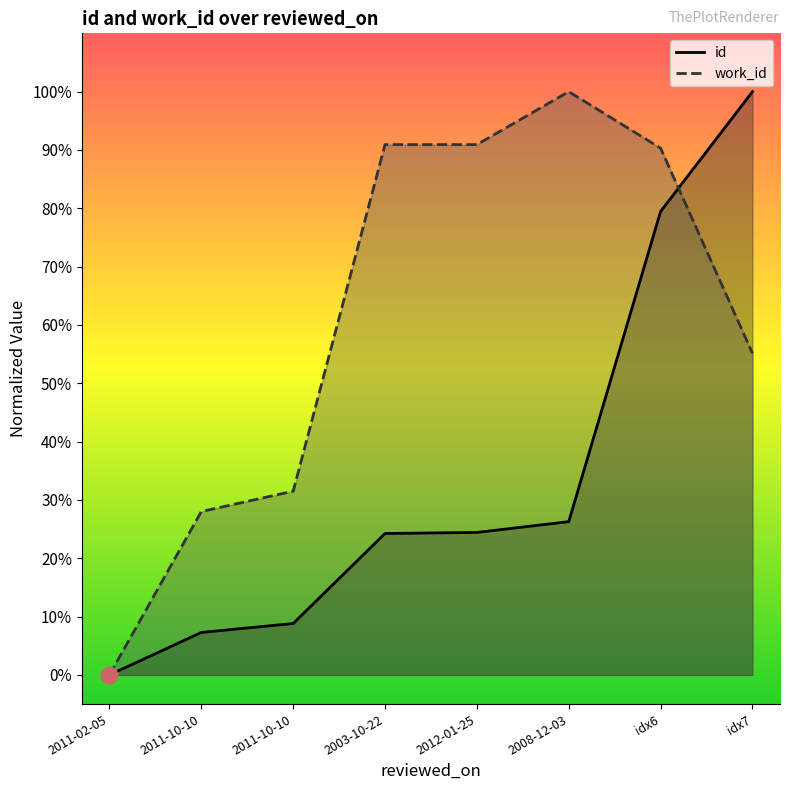

What is the difference between the second highest and second lowest values in the work_id series?

0.6